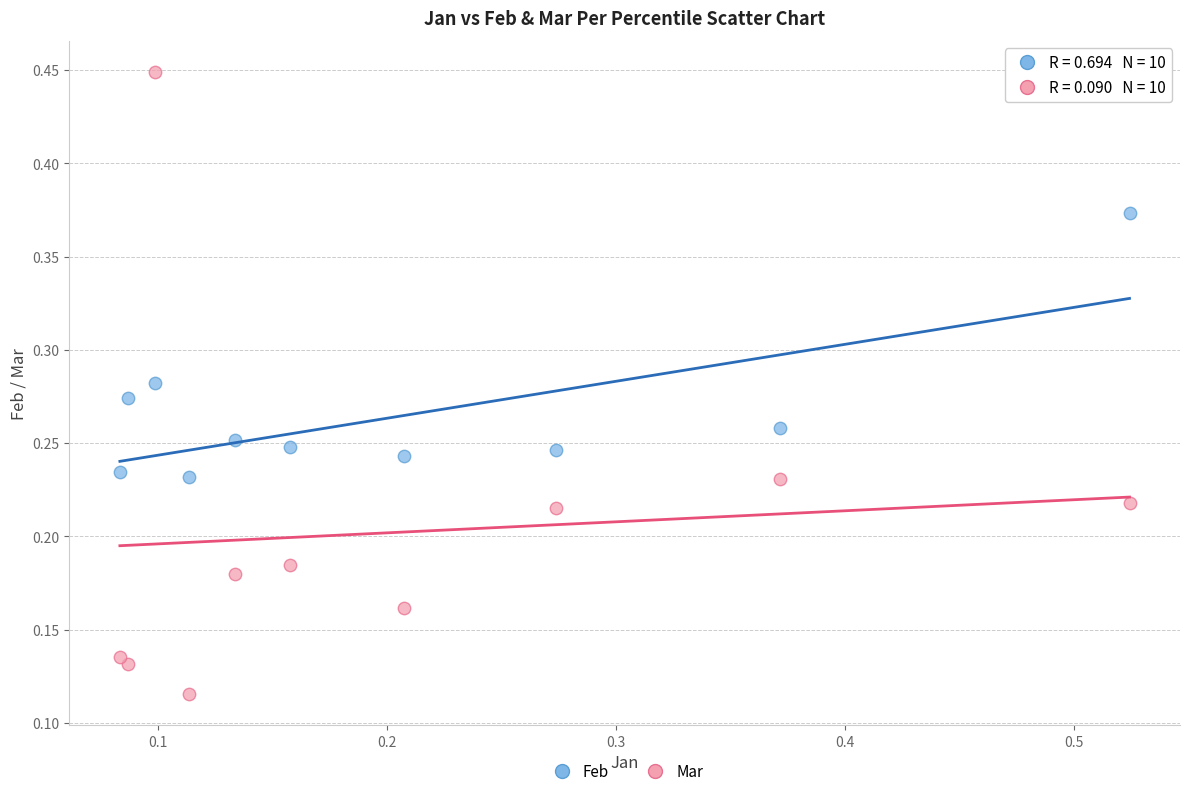

Which series has the widest spread of Y values?

Mar